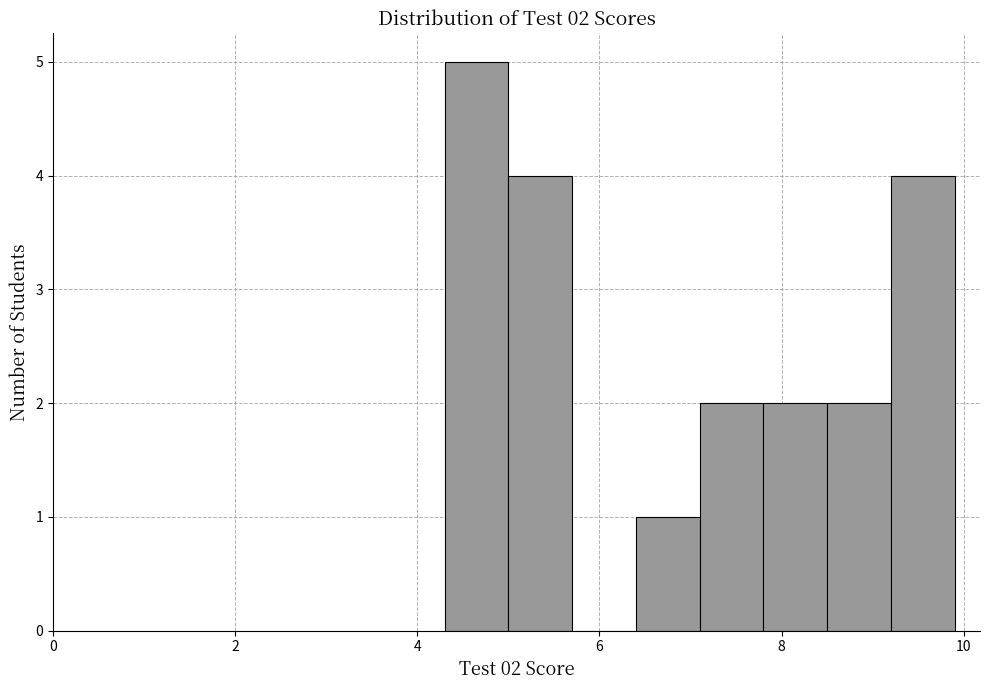

Around what value on the x-axis is the tallest bar? Give the approximate position of its centre, as read against the axis.

4.6